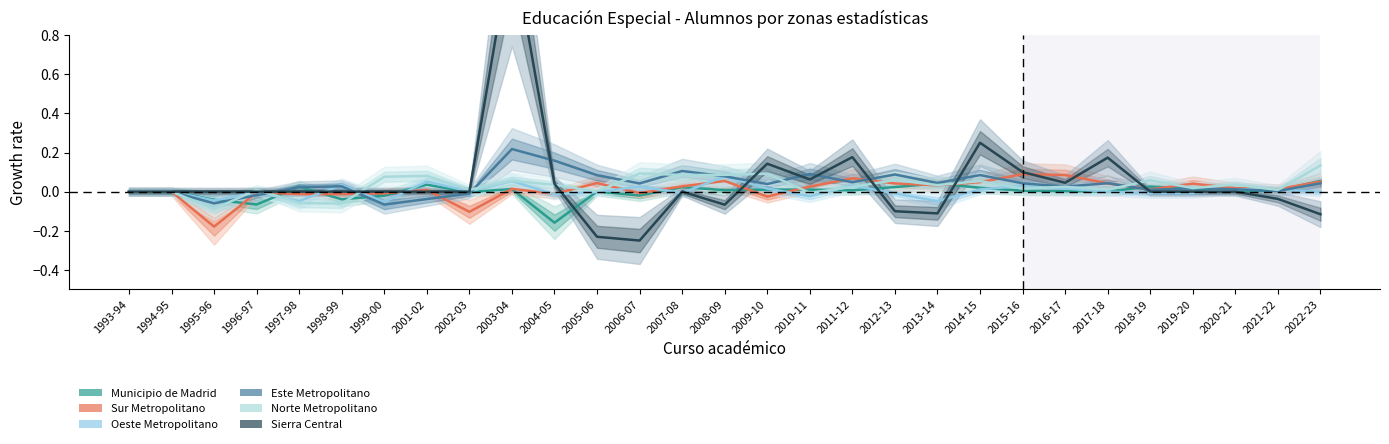

Which has a higher value, 2004-05 or 2017-18?

2017-18